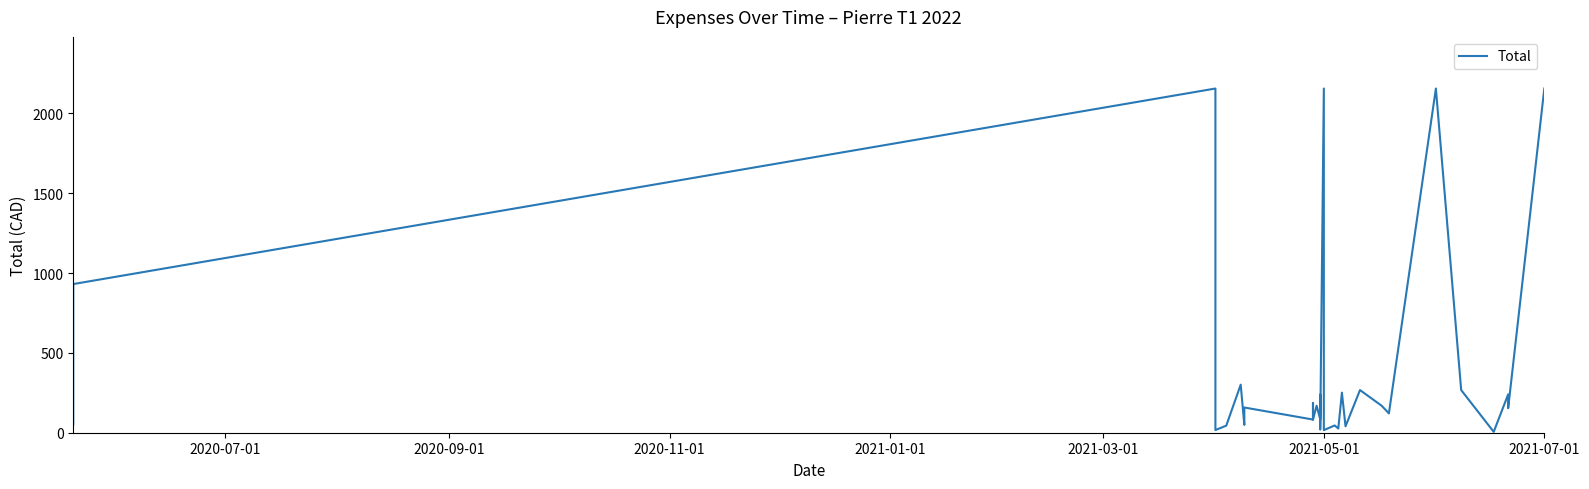

True or false: the data has more than 1 interior local peaks.

True